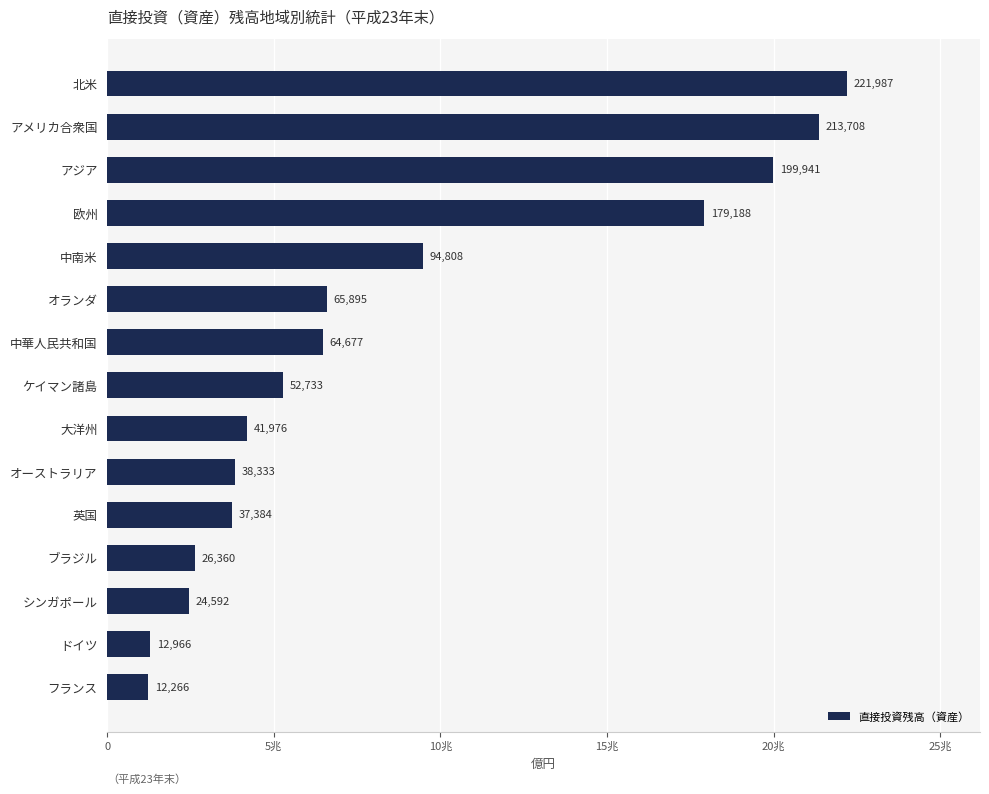

Are the bars horizontal?

Yes